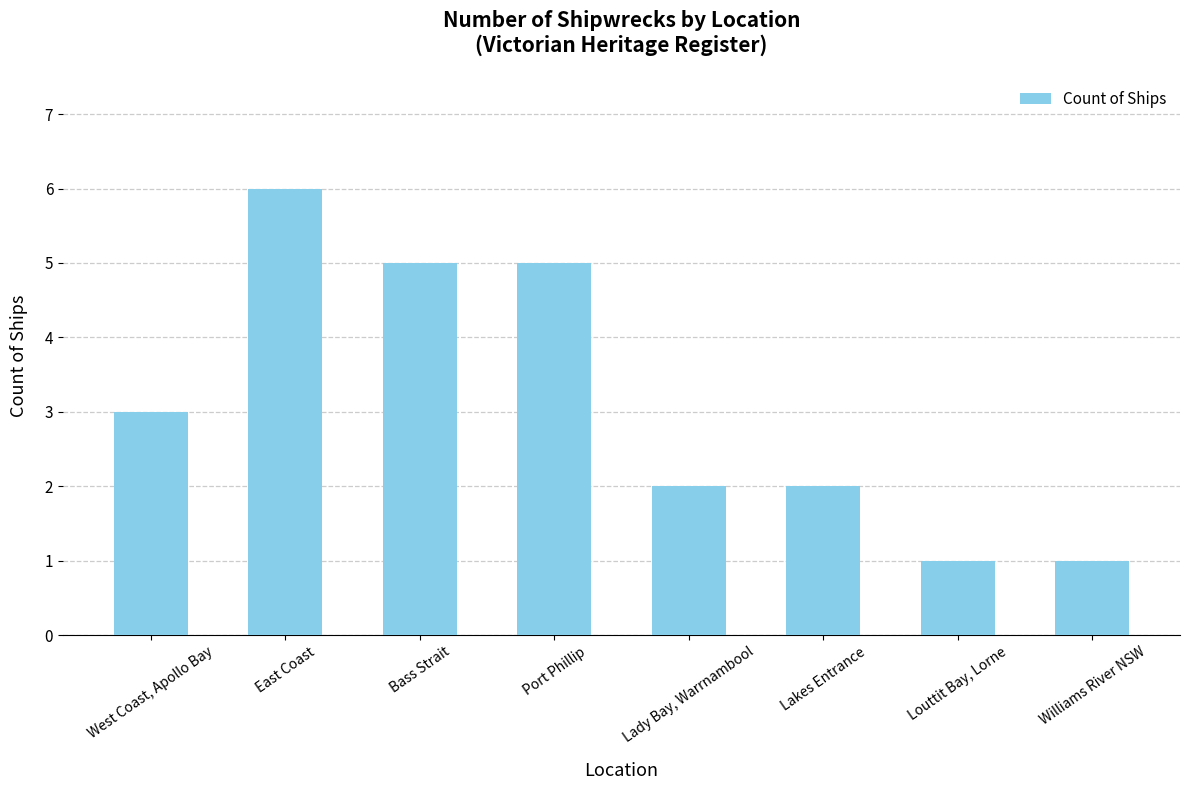

What is the ratio of the value at Williams River NSW to the value at Lakes Entrance?

0.5